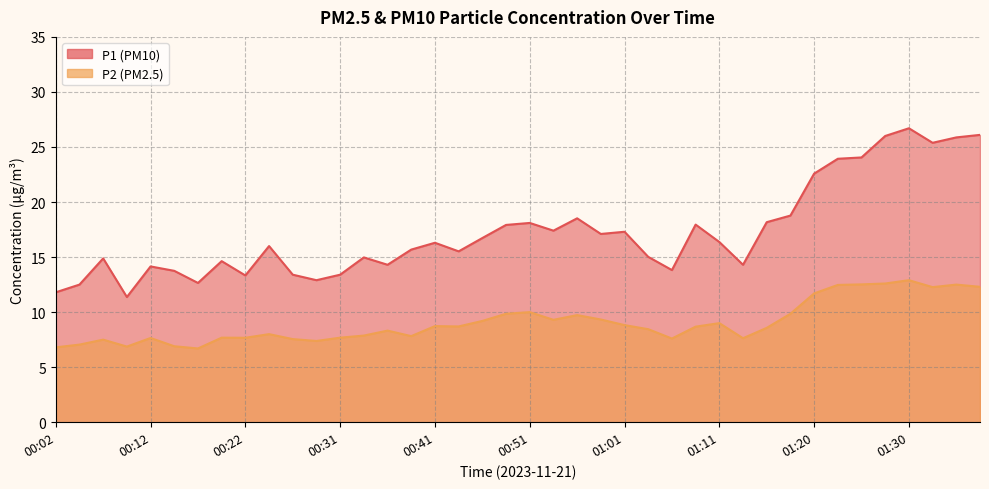

Between 00:19 and 00:51, which is larger?

00:51